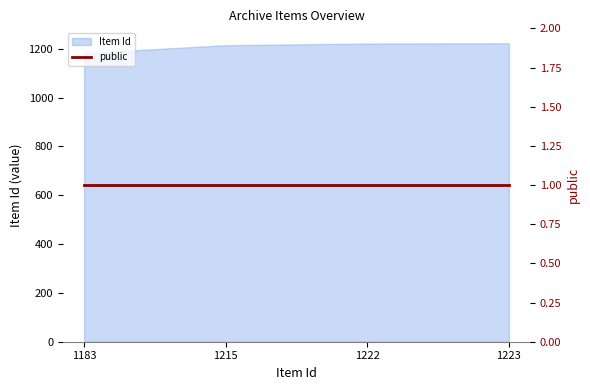

What value does the data have at 1215?

1215